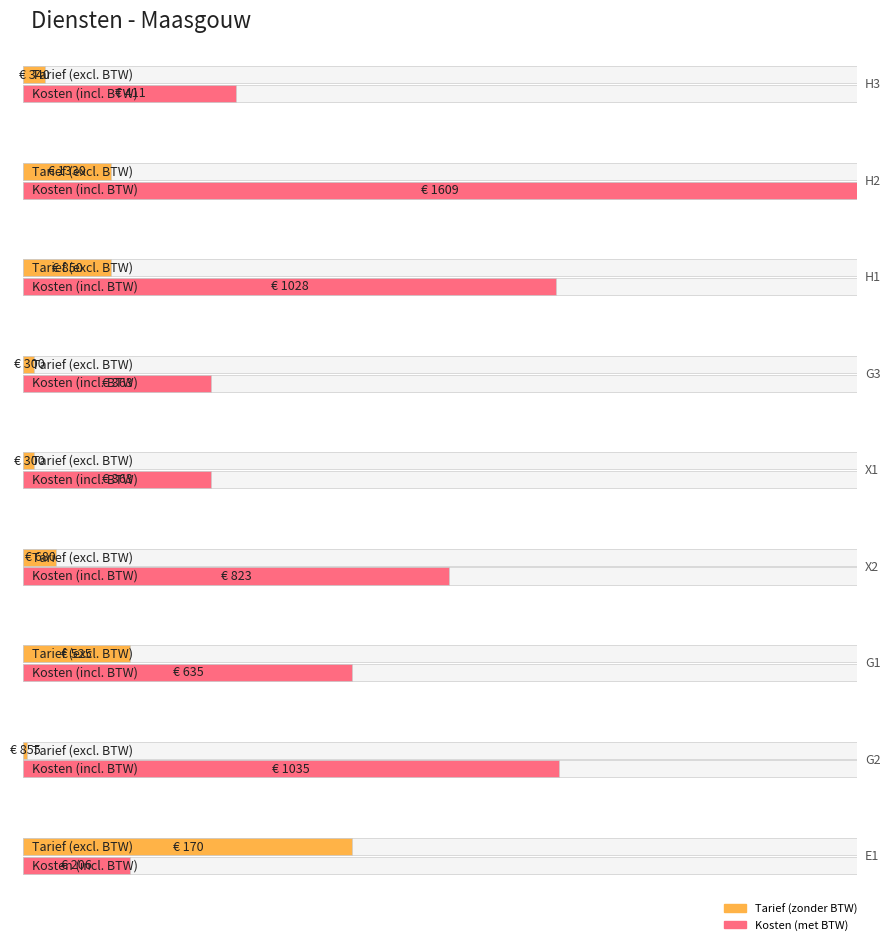

What is the sum of all Tarief values?

5758.5